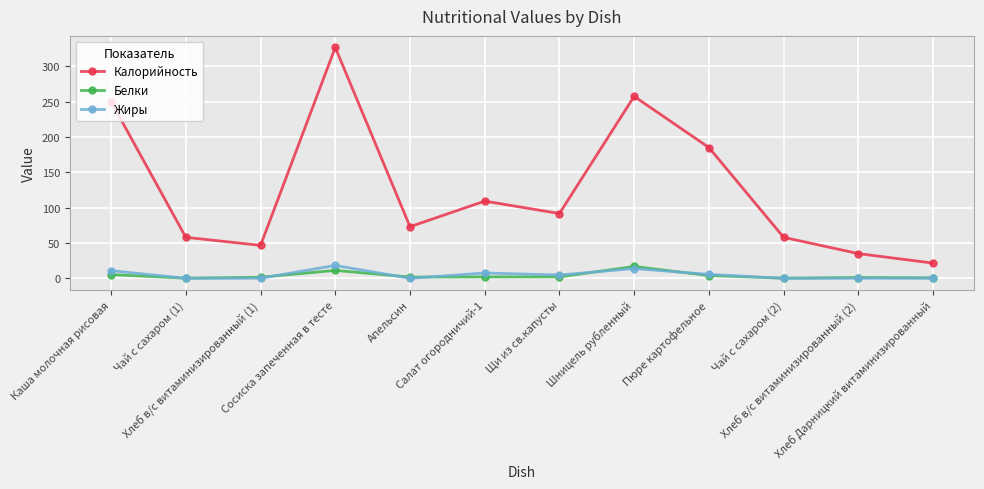

True or false: Калорийность and Белки cross at least once.

False